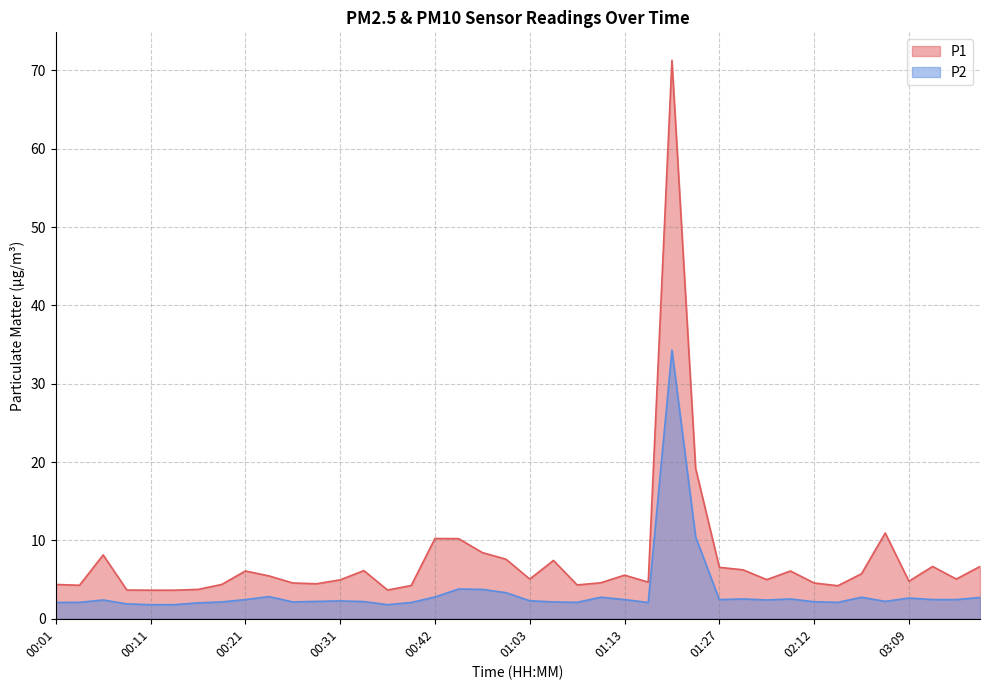

How many interior local valleys does the P1 series have?

10